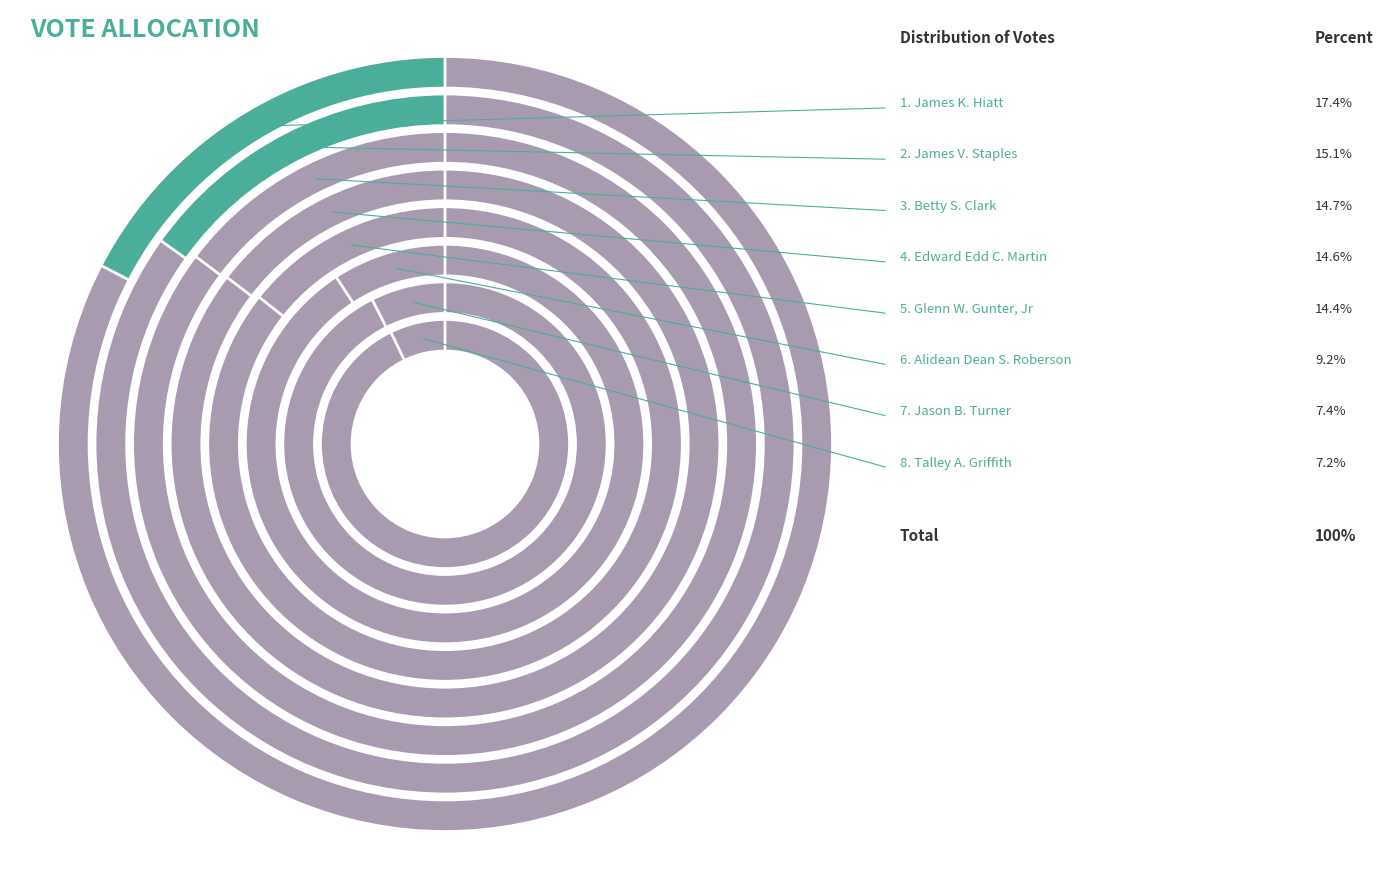

Is there a majority slice in this chart?

No